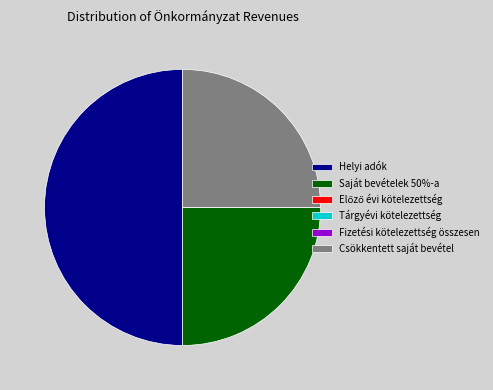

Is it true that Saját bevételek 50%-a is 25% of the pie?

True